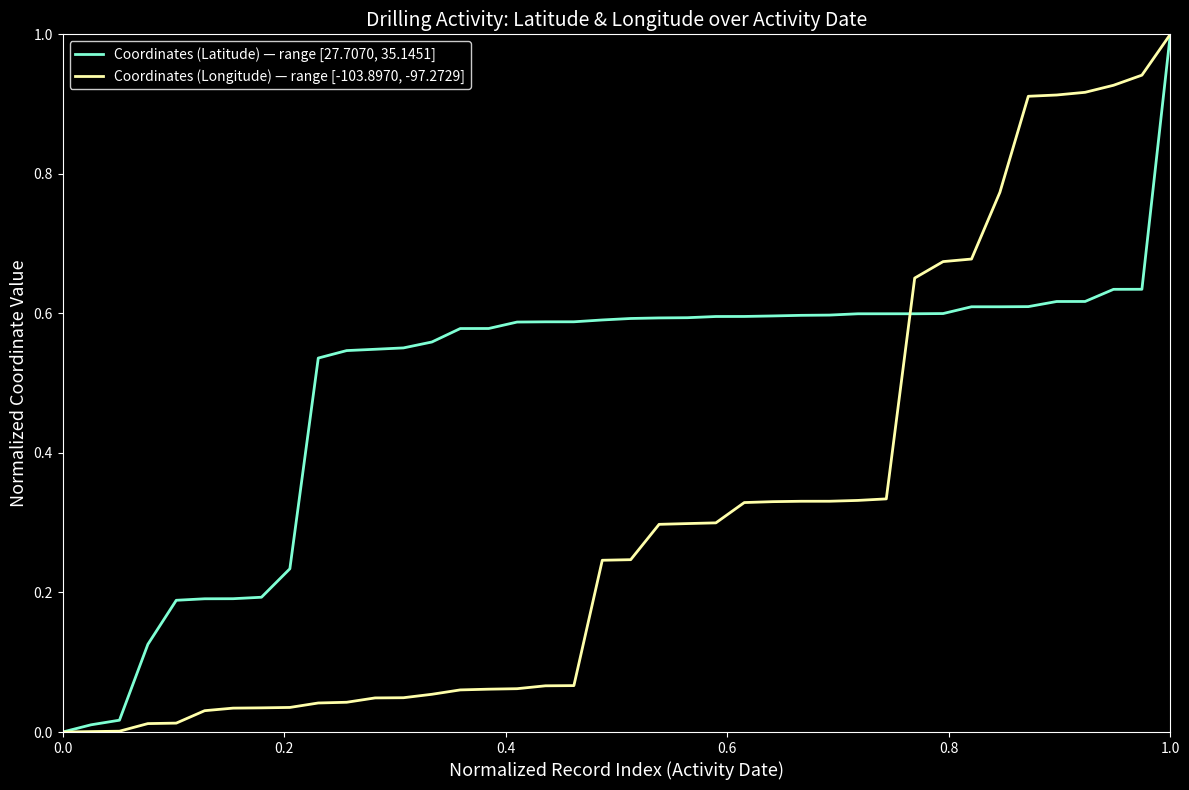

What is the highest value of the Coordinates (Latitude) — range [27.7070, 35.1451] series?

1.0